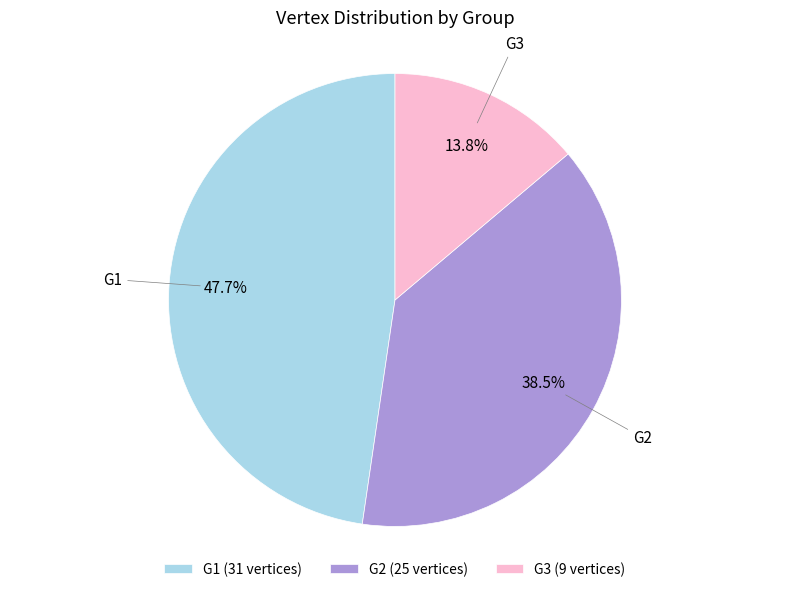

What is the smallest slice in the pie chart?

G3